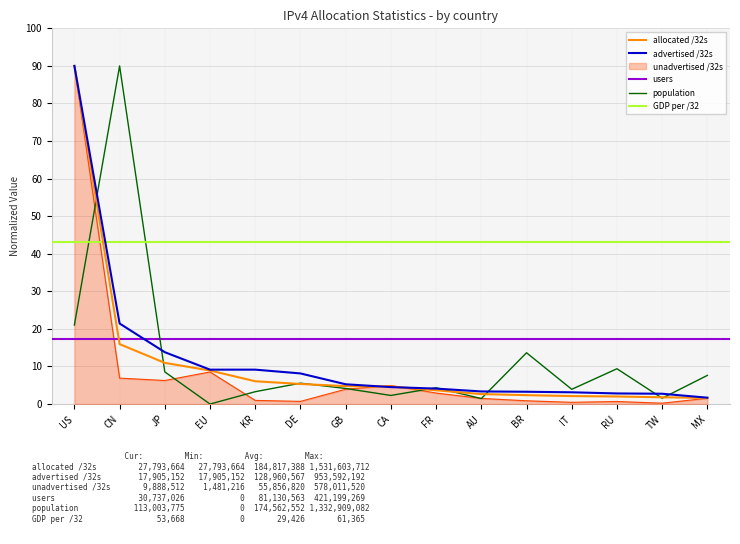

What is the label of the 4th point from the right?

IT